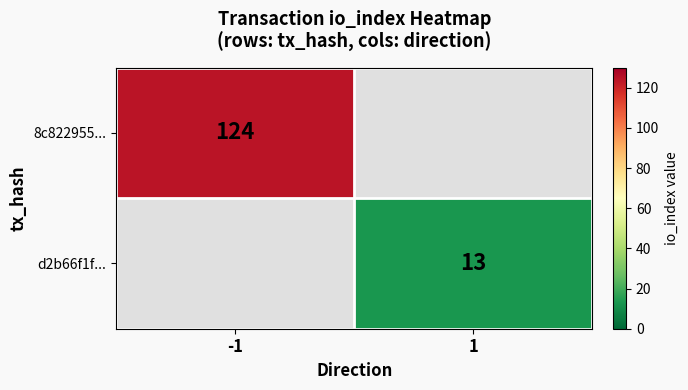

The value of d2b66f1f... at 1 is 13. True or false?

True